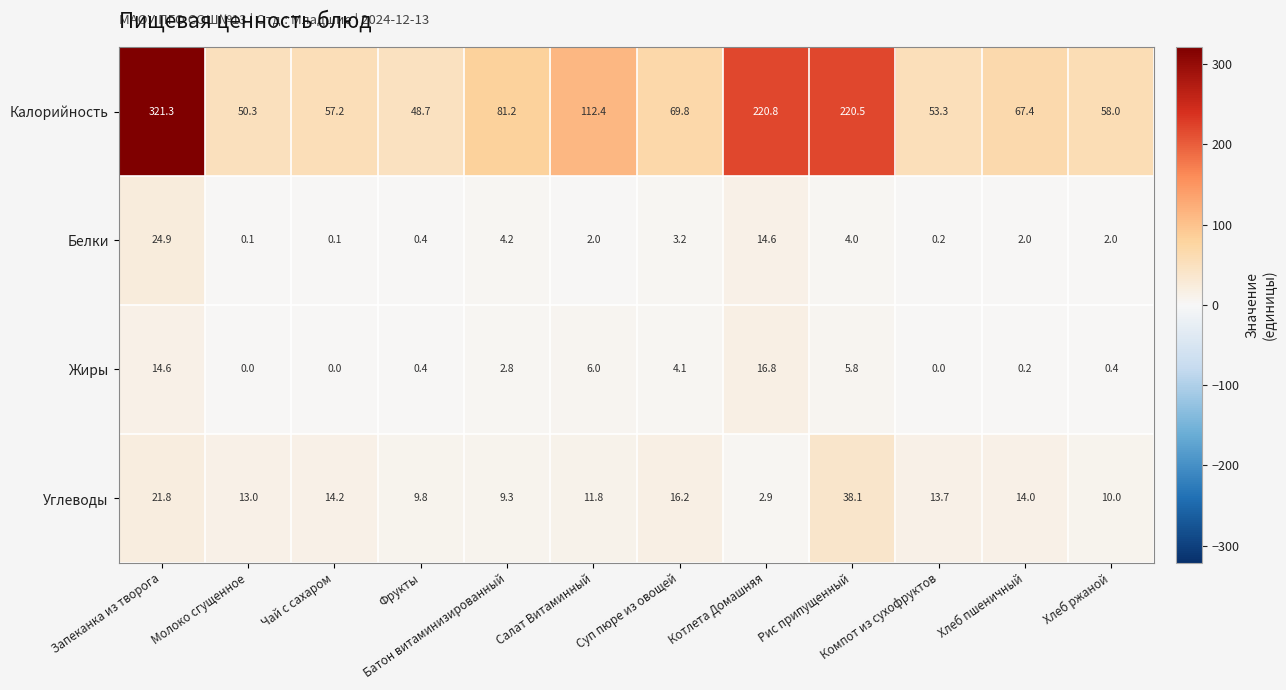

What is the difference between the maximum and minimum values in the Калорийность series?

272.6